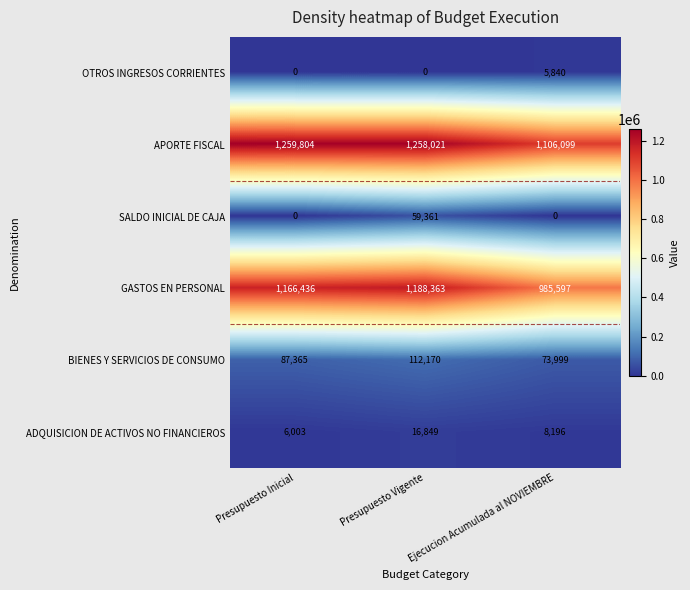

At which category is the sum across all series the highest?

Presupuesto Vigente